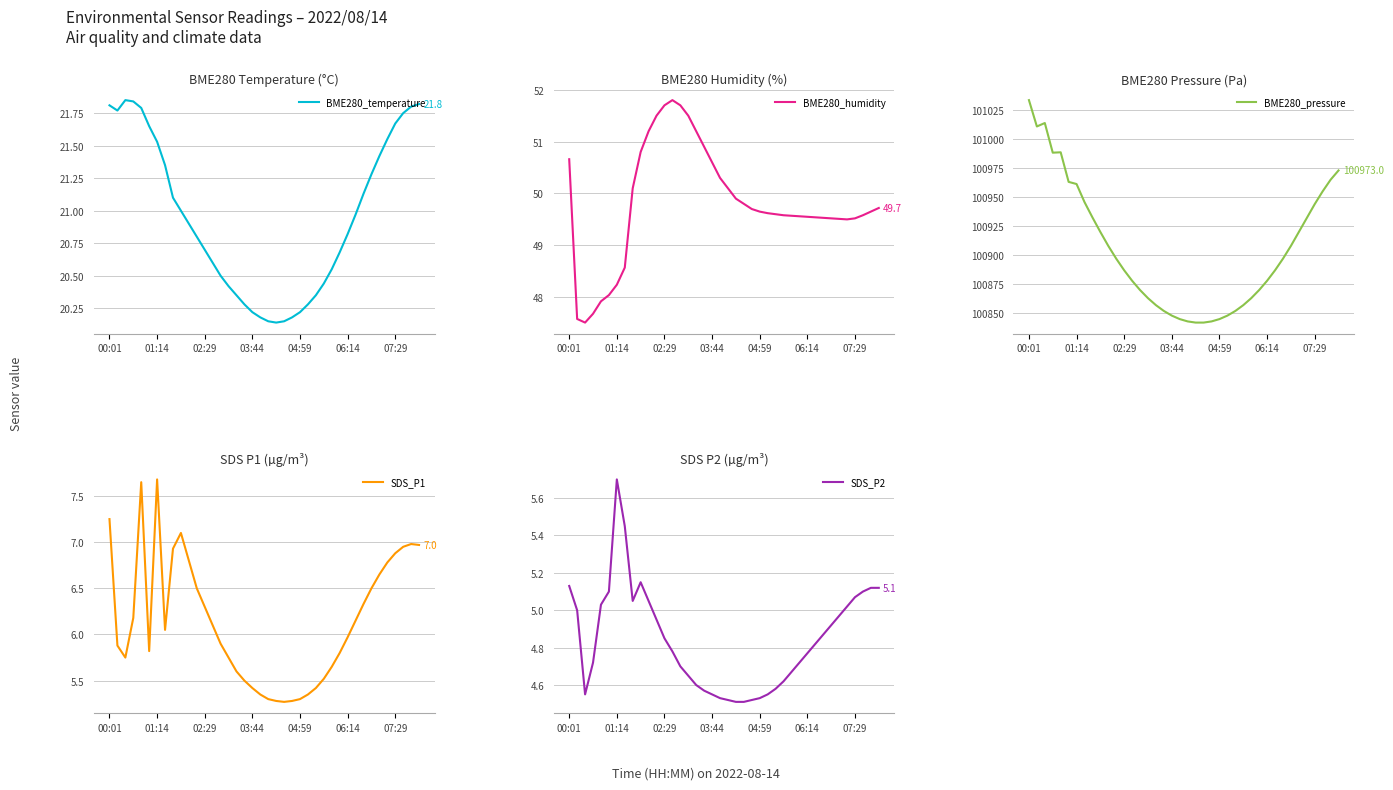

Which series has the largest total across all categories?

BME280_pressure